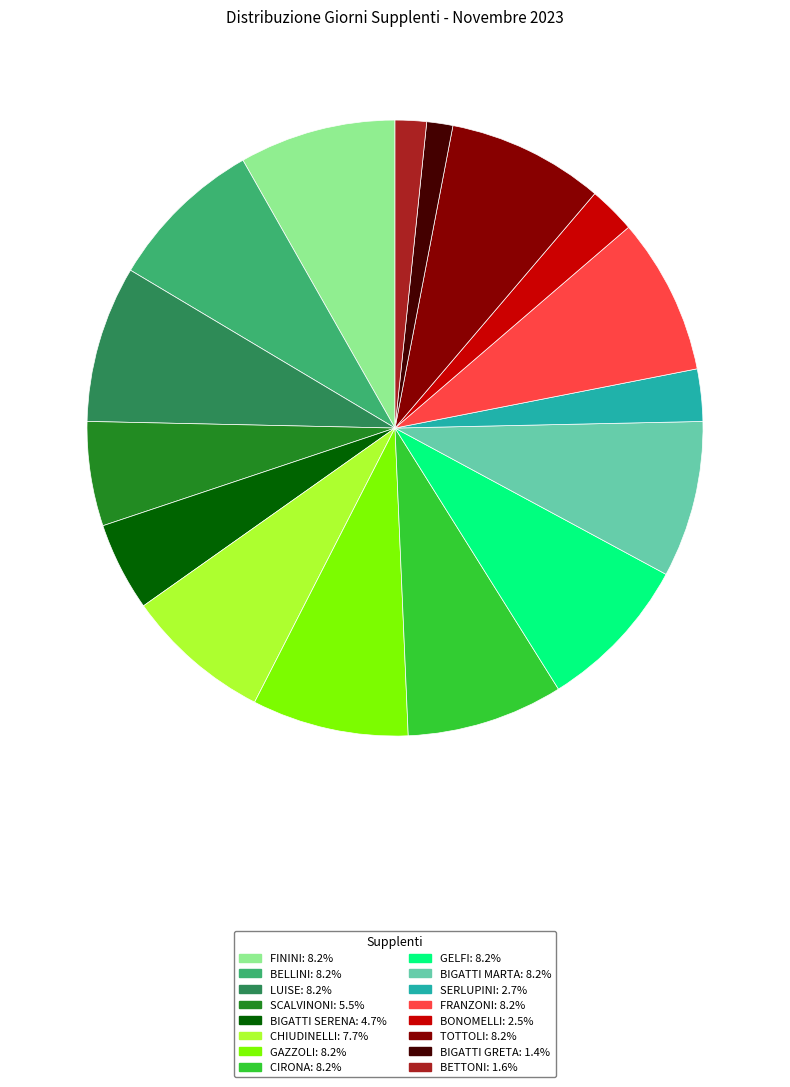

Does any single category account for the majority?

No